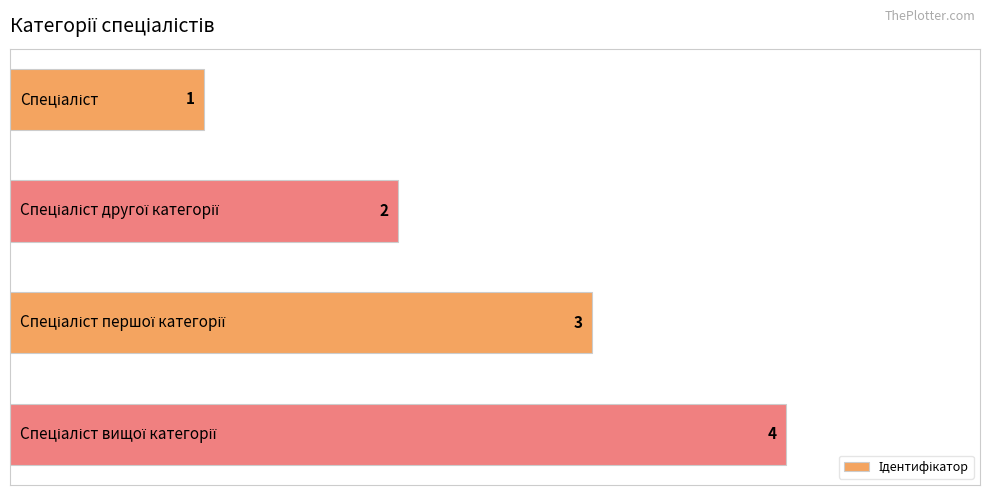

Count the values in the range 2 to 4.

3